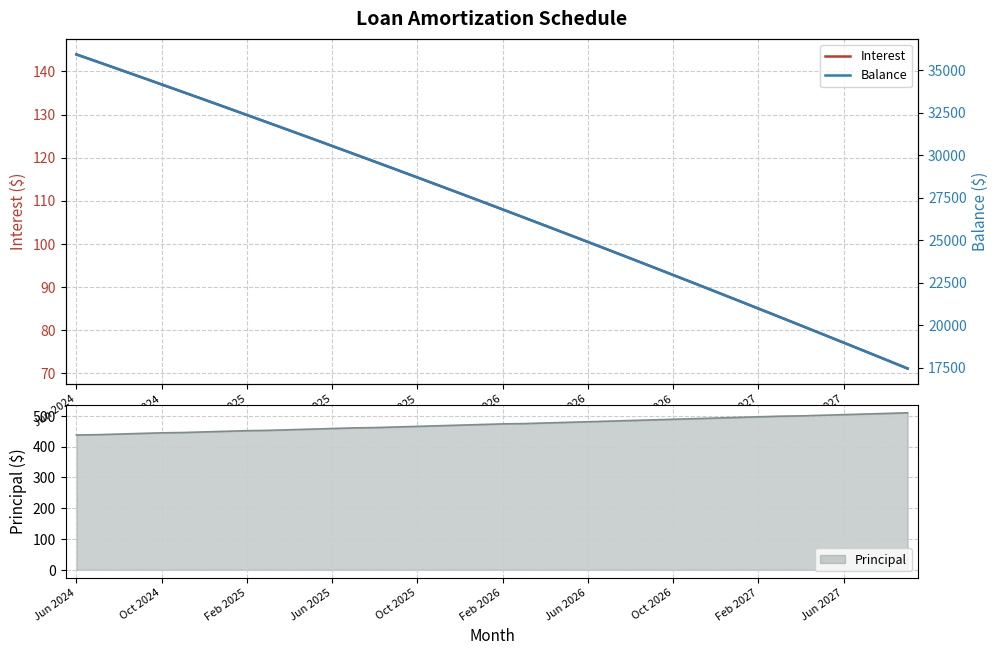

True or false: Balance has more than 0 interior local peaks.

False